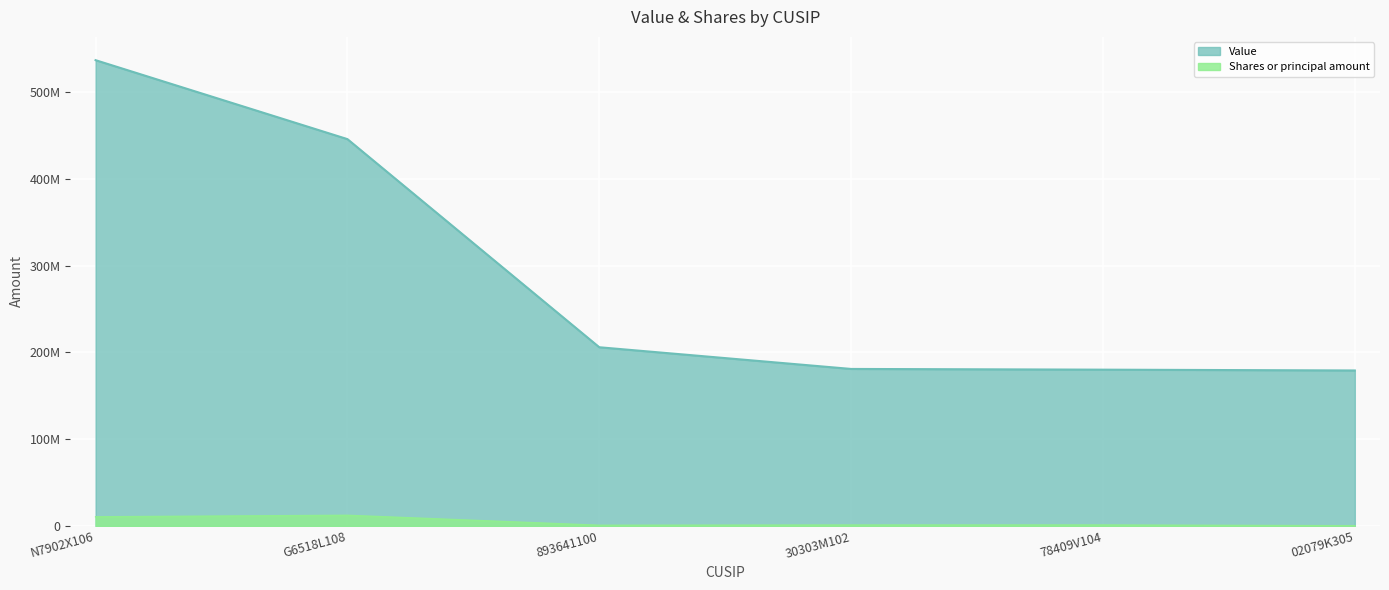

Reading left to right, list all the values displayed in this chart.

Value: N7902X106=536663000	G6518L108=445696000	893641100=205873000	30303M102=180872000	78409V104=180044000	02079K305=179111000
Shares or principal amount: N7902X106=10500159	G6518L108=12244401	893641100=749664	30303M102=1025000	78409V104=1062834	02079K305=170031